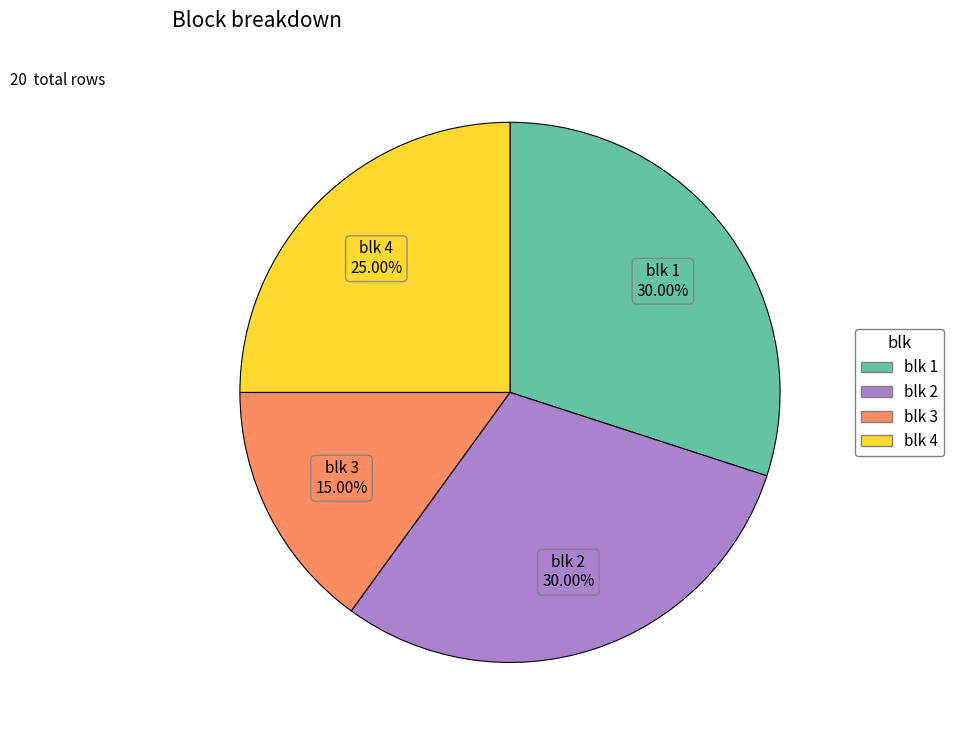

Is there any slice that represents more than half of the pie?

No